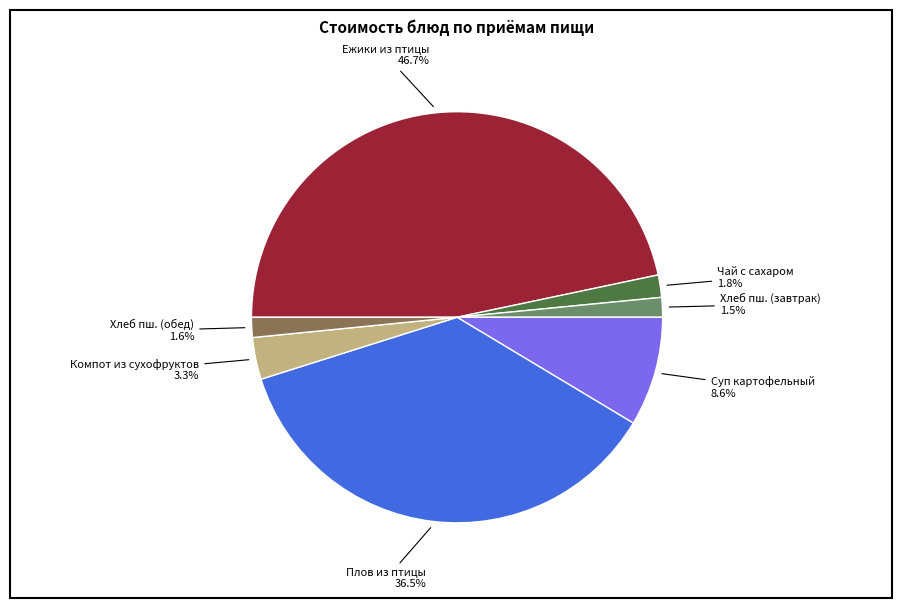

Is there a majority slice in this chart?

No